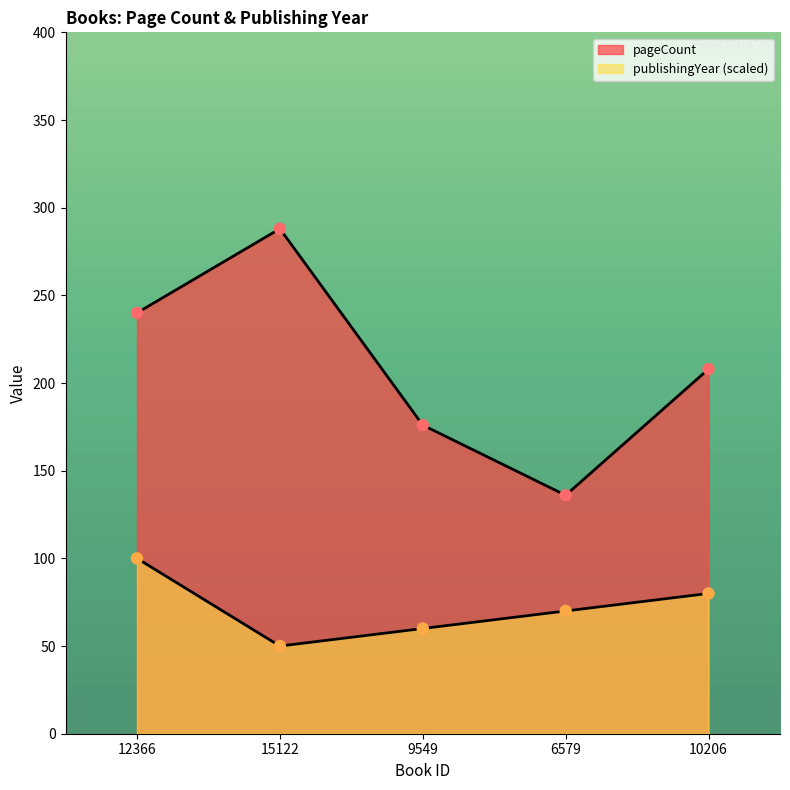

Which series has the largest total across all categories?

pageCount